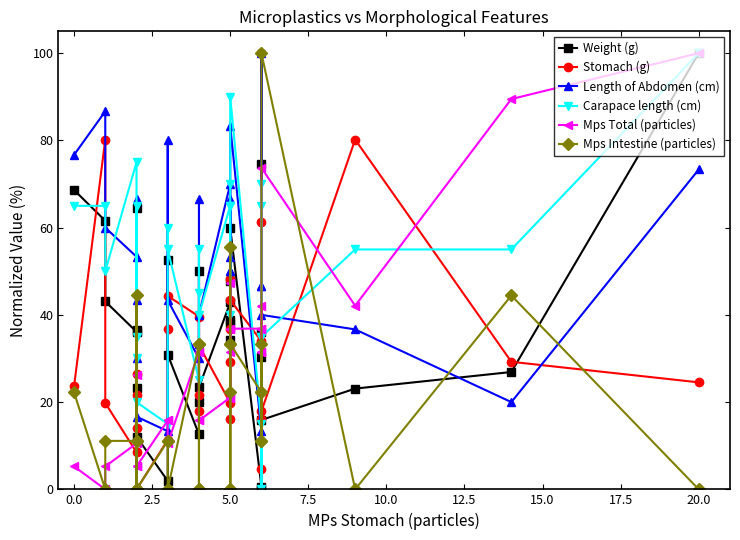

Which series has the largest total across all categories?

Carapace length (cm)